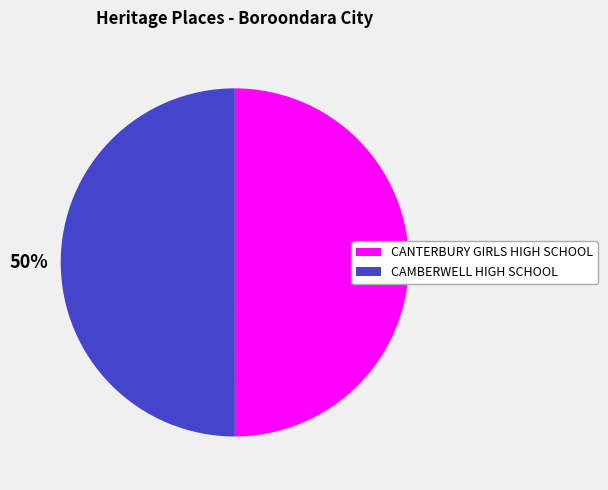

To the nearest percent, what percentage of the pie is CAMBERWELL HIGH SCHOOL?

50%